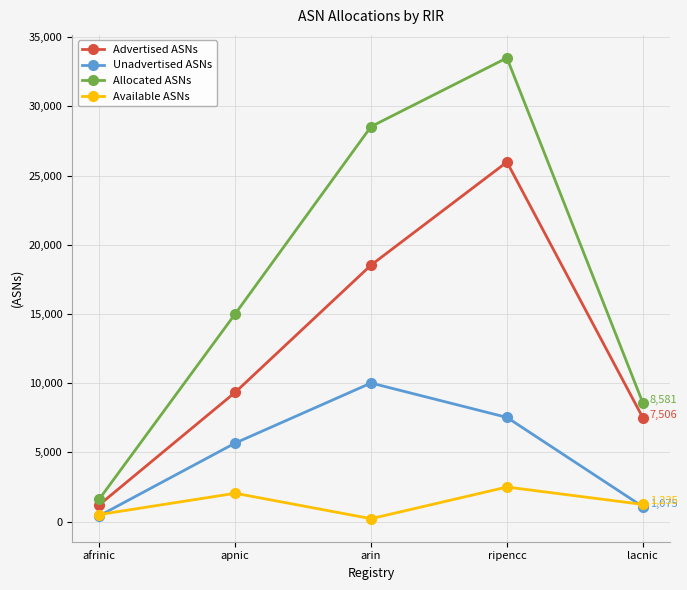

How many categories are shown in the chart?

5